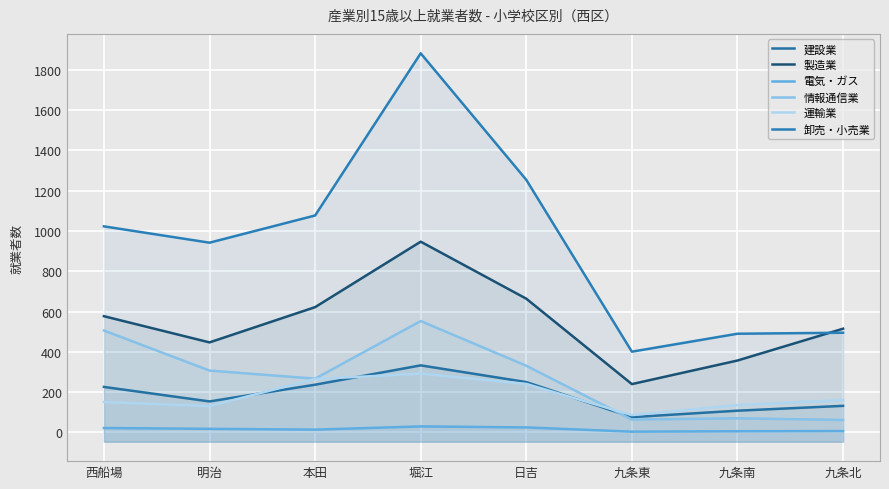

Reading left to right, extract all data points from this chart.

建設業: 西船場=226	明治=154	本田=237	堀江=333	日吉=250	九条東=76	九条南=108	九条北=132
製造業: 西船場=577	明治=447	本田=622	堀江=947	日吉=664	九条東=240	九条南=357	九条北=515
電気・ガス: 西船場=22	明治=18	本田=14	堀江=30	日吉=25	九条東=4	九条南=6	九条北=7
情報通信業: 西船場=506	明治=307	本田=267	堀江=553	日吉=331	九条東=64	九条南=70	九条北=62
運輸業: 西船場=151	明治=131	本田=265	堀江=292	日吉=241	九条東=86	九条南=136	九条北=161
卸売・小売業: 西船場=1023	明治=942	本田=1077	堀江=1882	日吉=1254	九条東=401	九条南=490	九条北=495